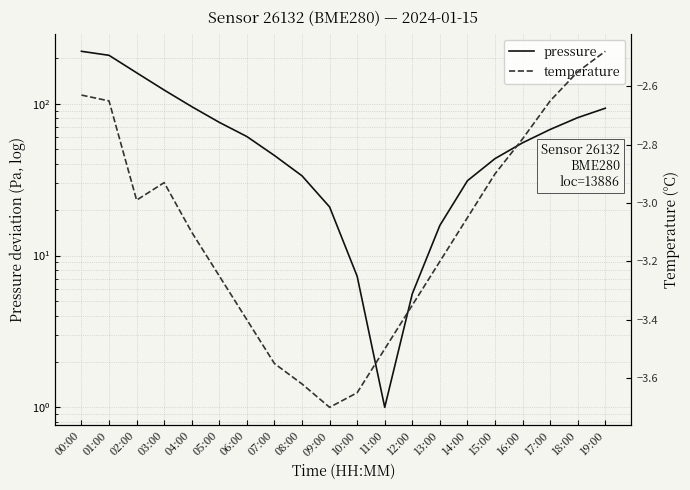

At which category does the chart reach its peak across all series?

00:00